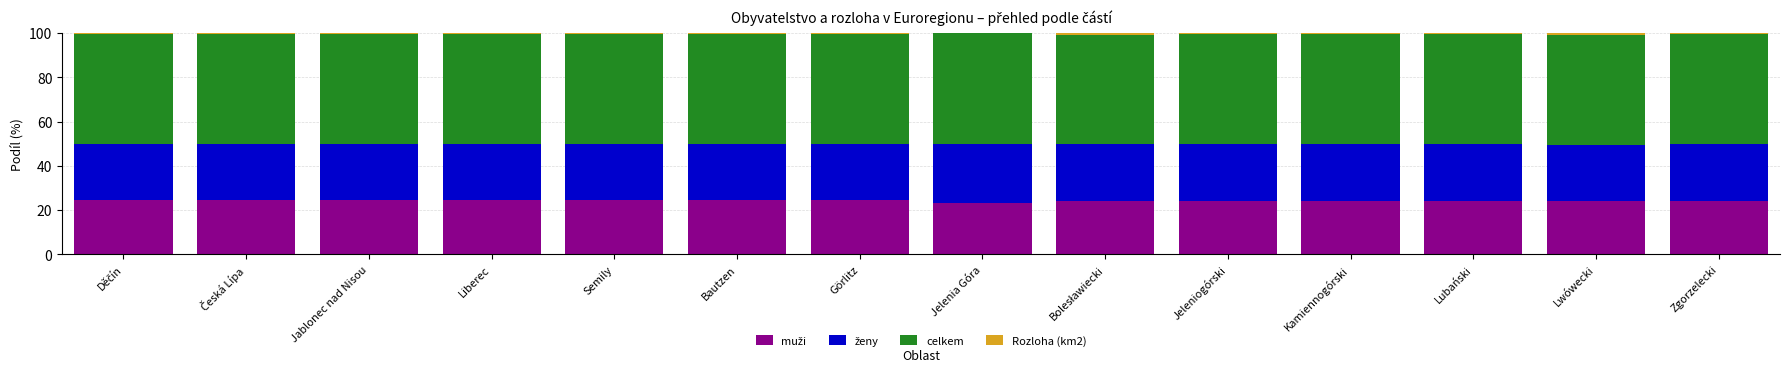

Are the bars horizontal?

No